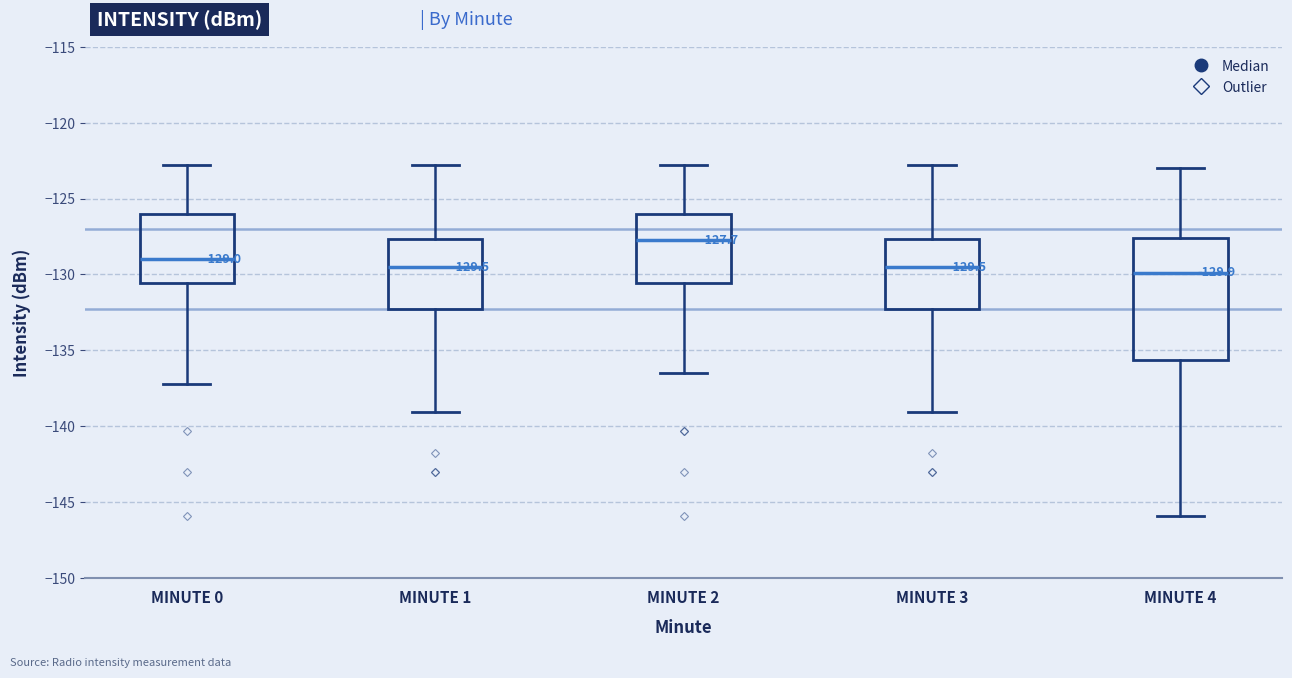

Which box is the tallest, from its lower edge to its upper edge?

MINUTE 4